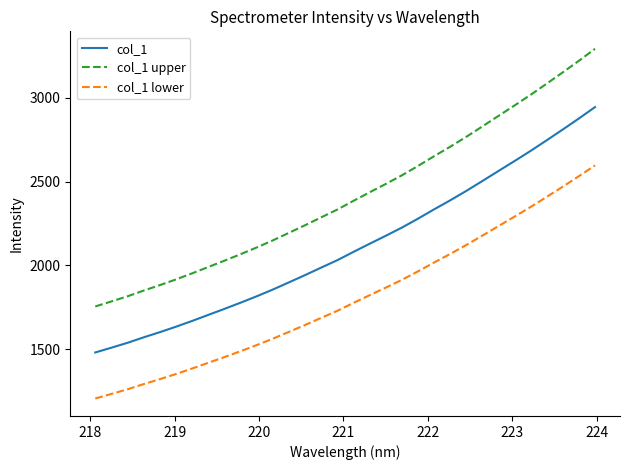

Which series has the widest spread of values?

col_1 upper